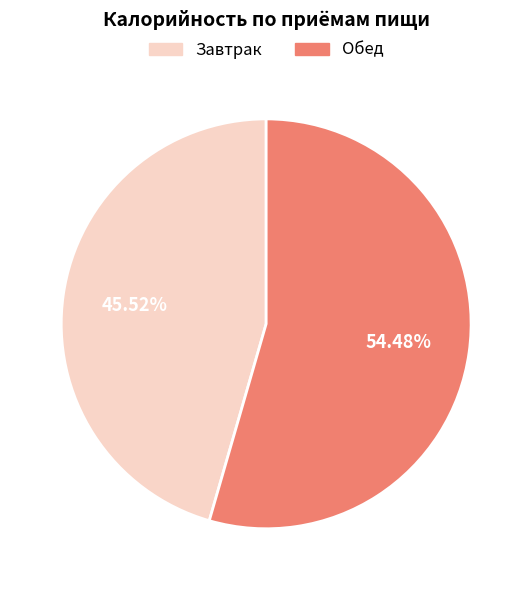

Is there a majority slice in this chart?

Yes